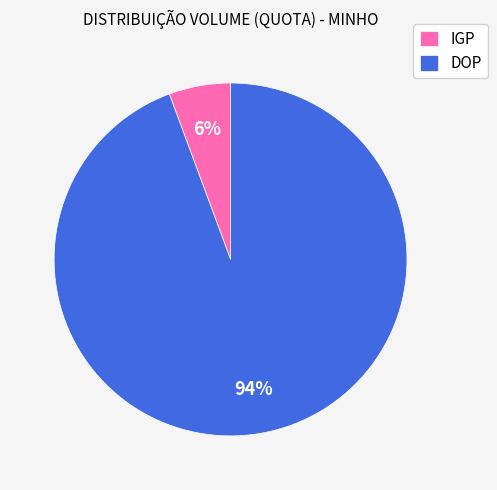

Which slice represents more than half of the pie?

DOP